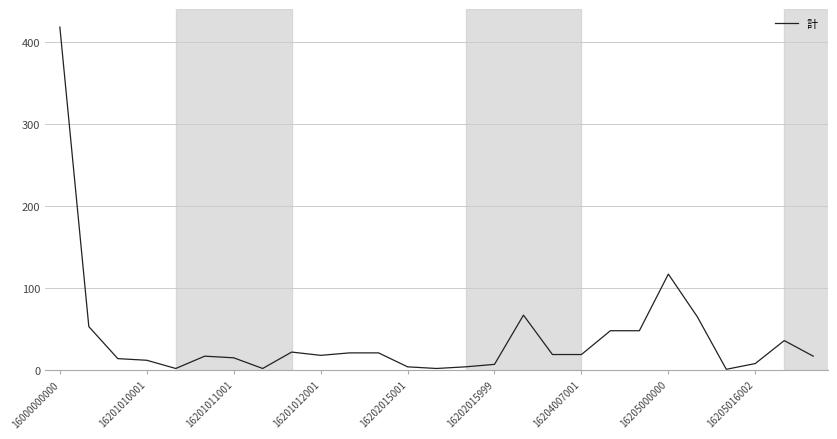

What is the greatest value displayed?

418